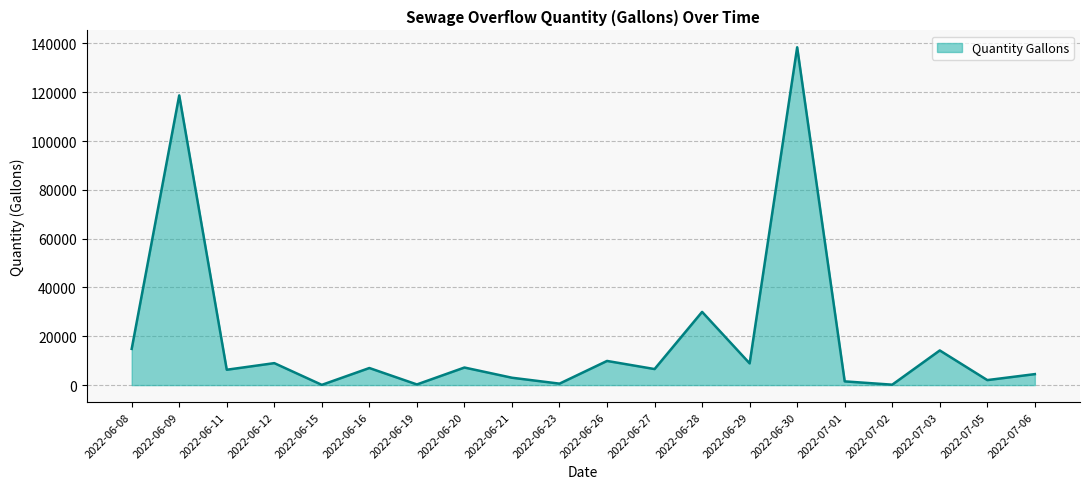

At which category does the chart reach its peak across all series?

2022-06-30